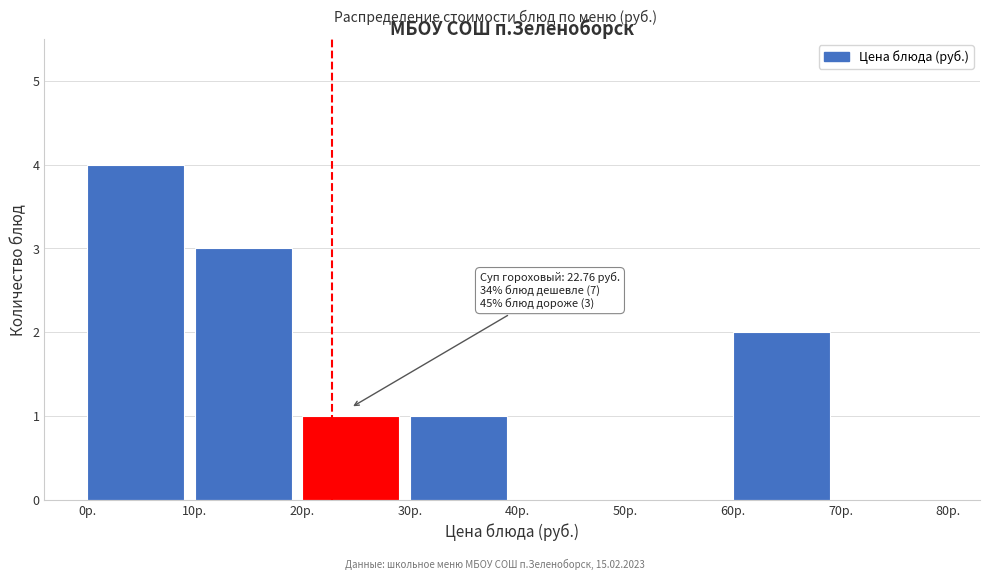

Which range on the x-axis has the tallest bar?

0 to 10